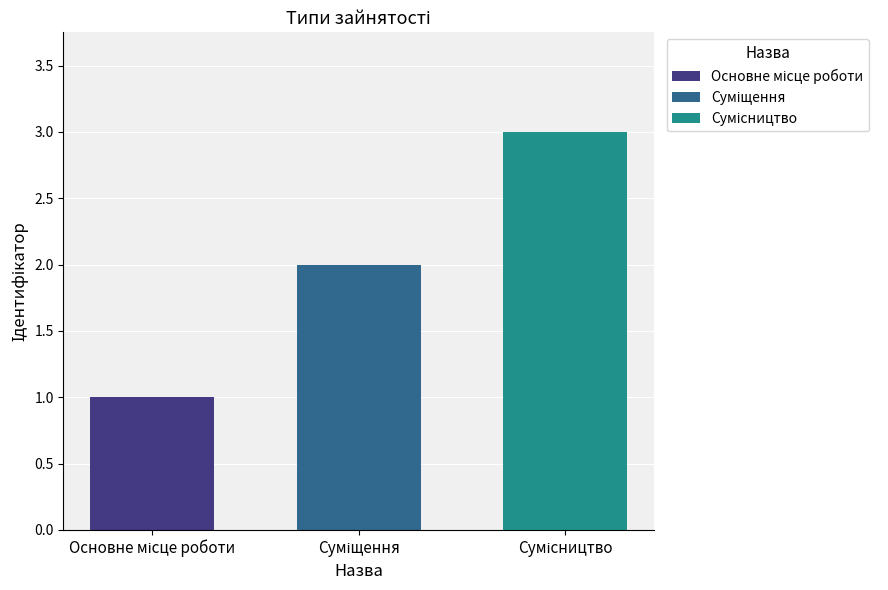

Are the bars horizontal?

No